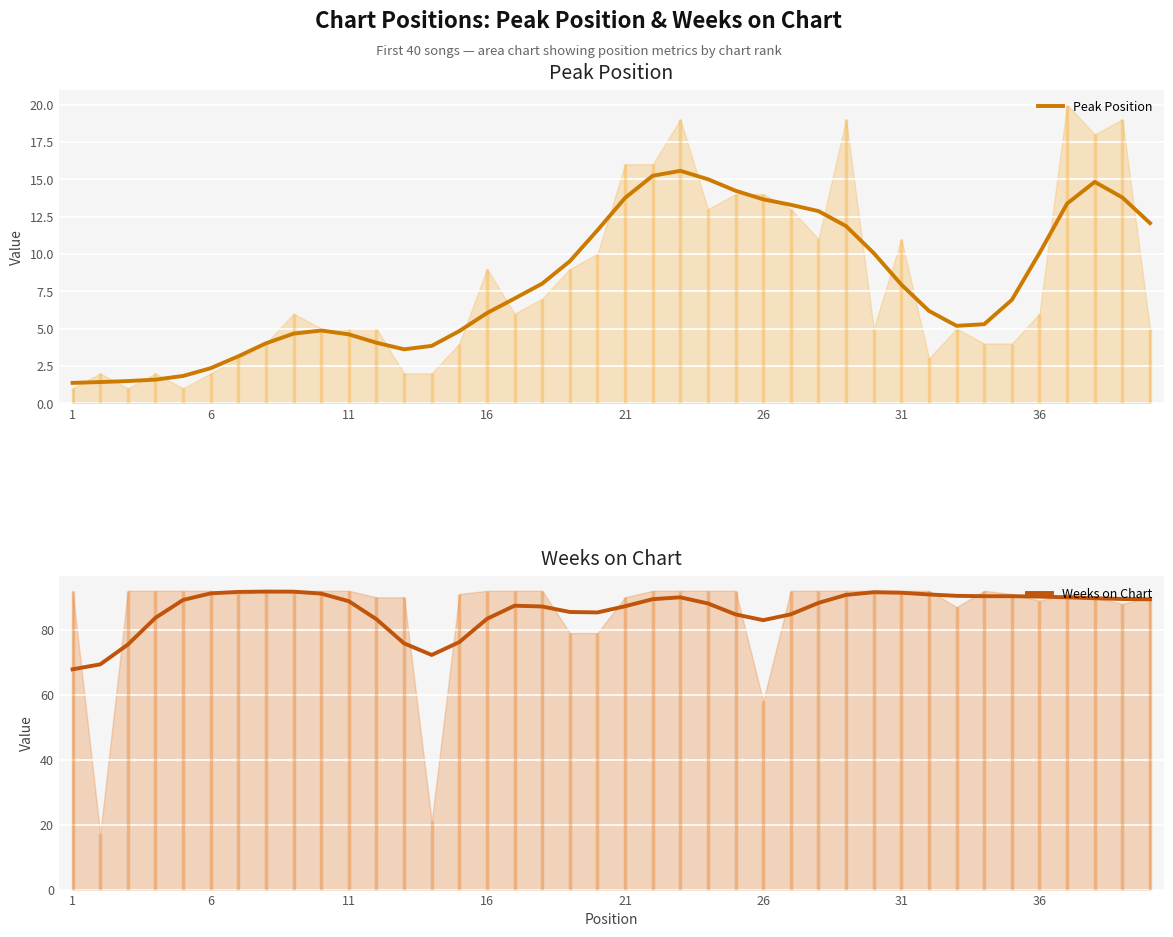

How many interior local peaks does the Weeks on Chart series have?

4